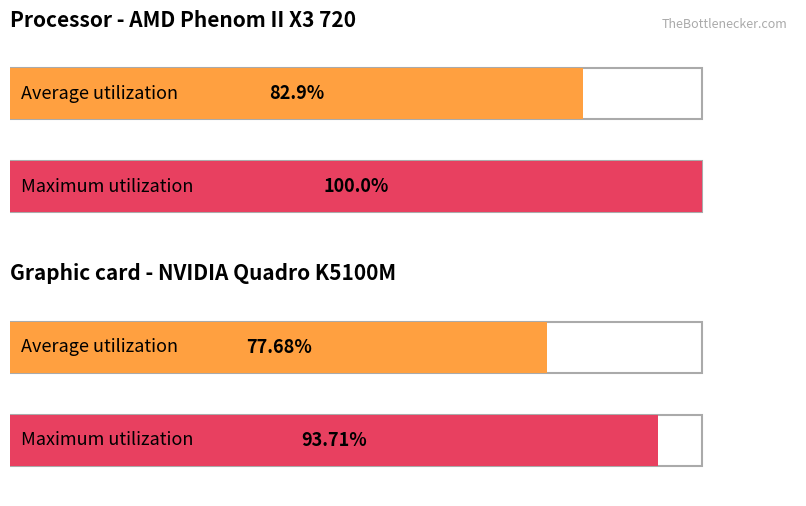

What is the value of the Maximum utilization bar at the 1st from the left?

100.0